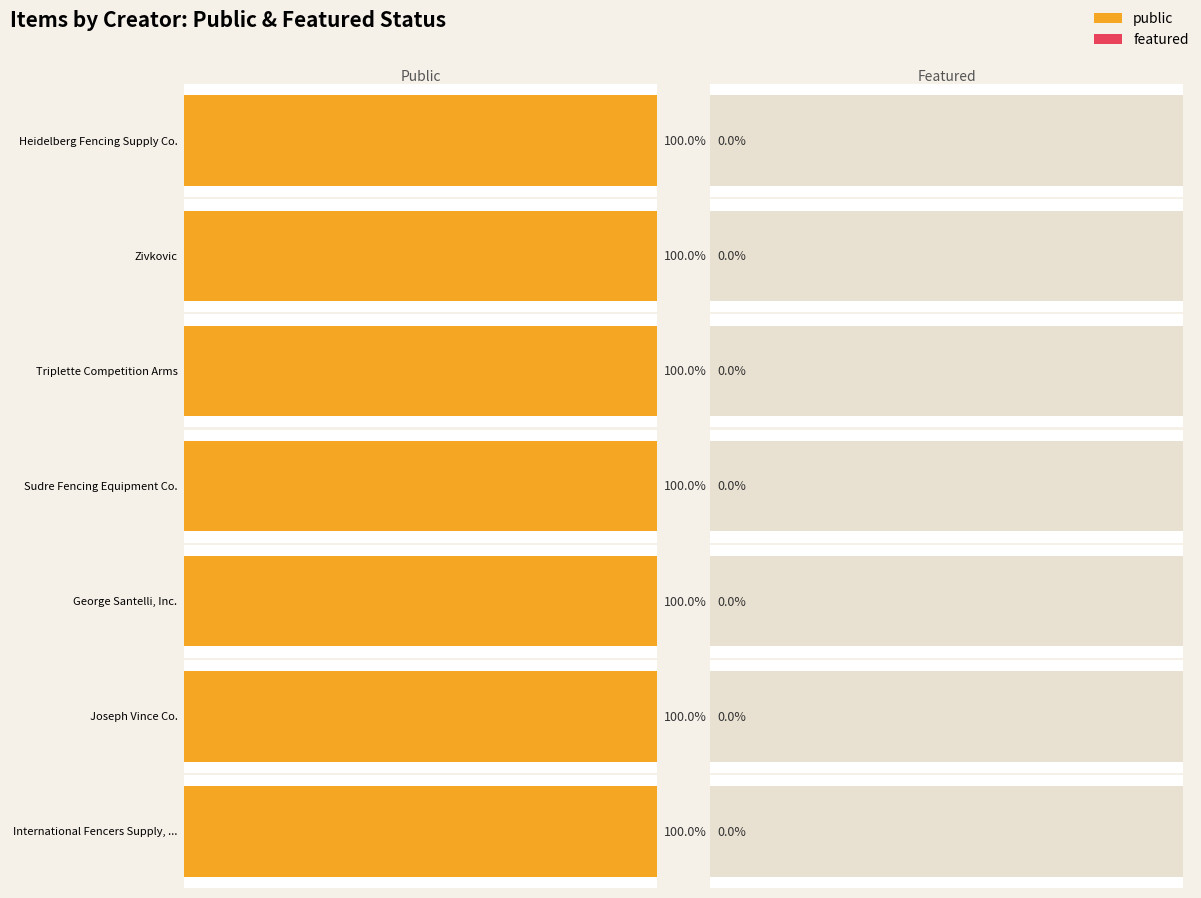

The value of featured at Heidelberg Fencing Supply Co. is 0. True or false?

True